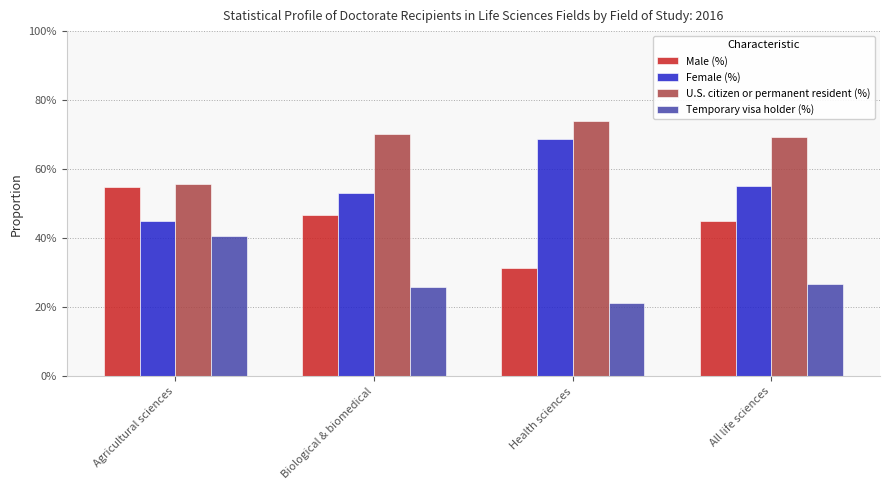

What are all the series names shown in the legend?

Male (%), Female (%), U.S. citizen or permanent resident (%), Temporary visa holder (%)